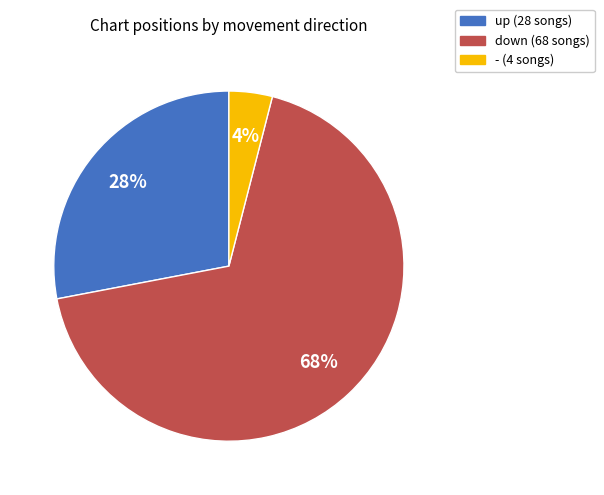

To the nearest percent, what is the difference between the largest and smallest slice percentages?

64%